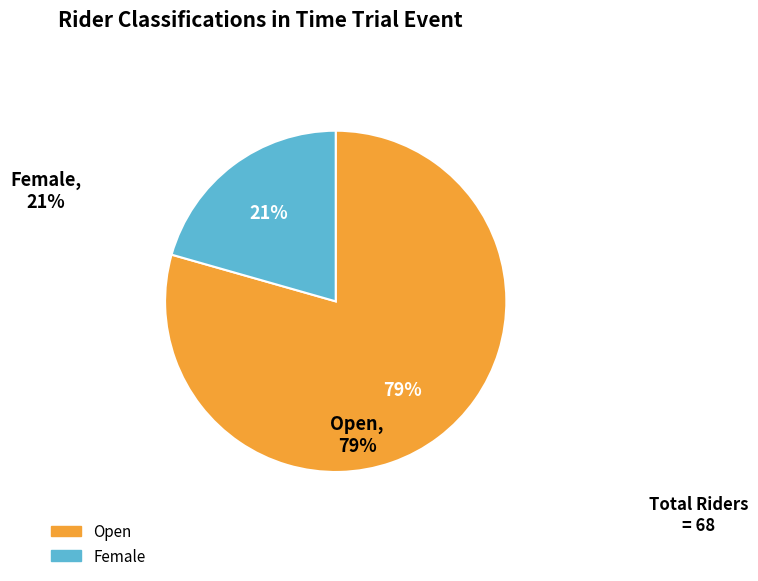

Which category has the smallest portion of the pie?

Female